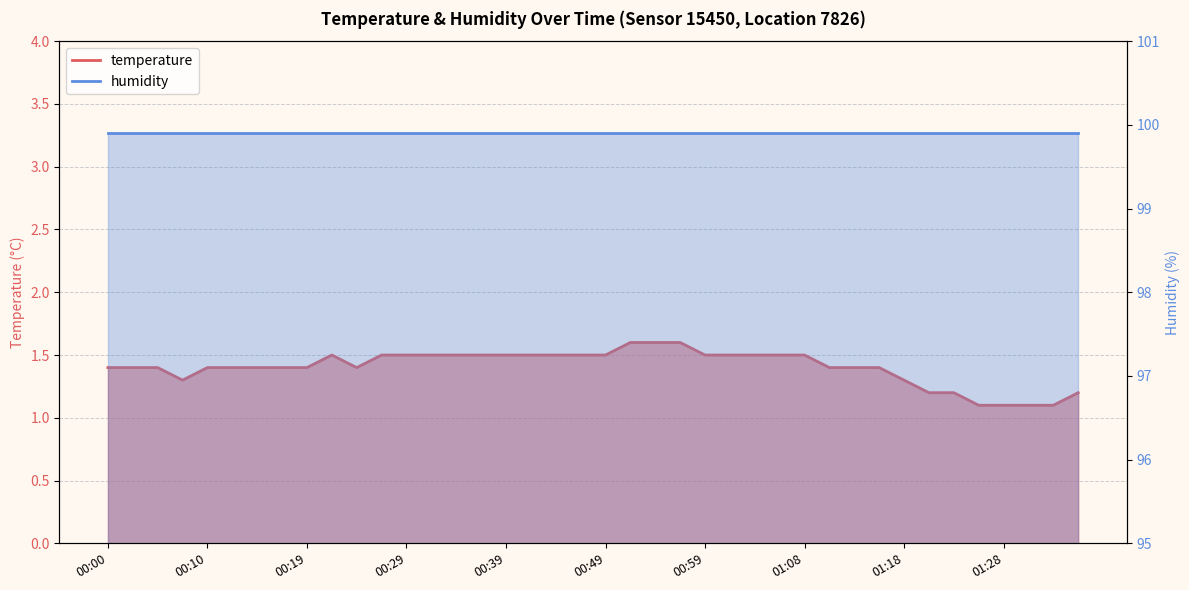

Where is the first local maximum?

00:22